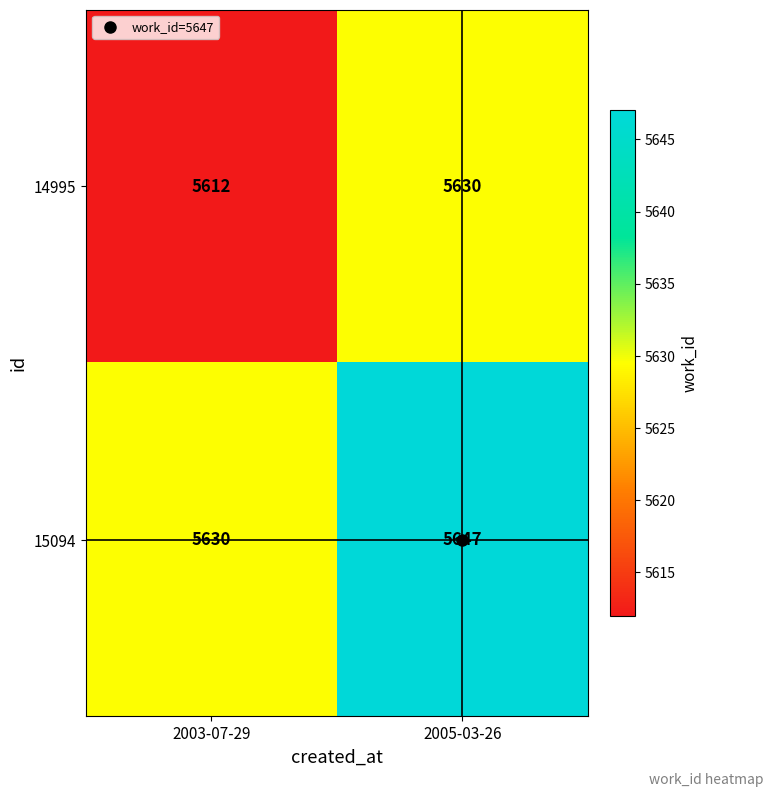

Which category has the lowest value across all series?

2003-07-29